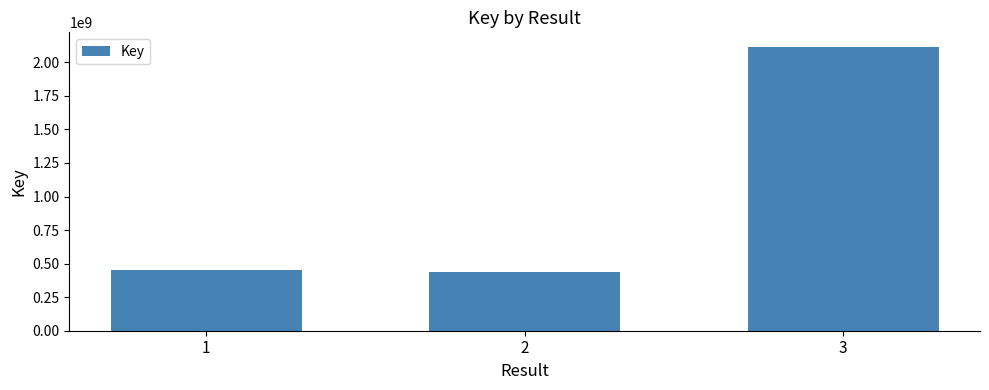

Rank the categories by value from highest to lowest.

3, 1, 2